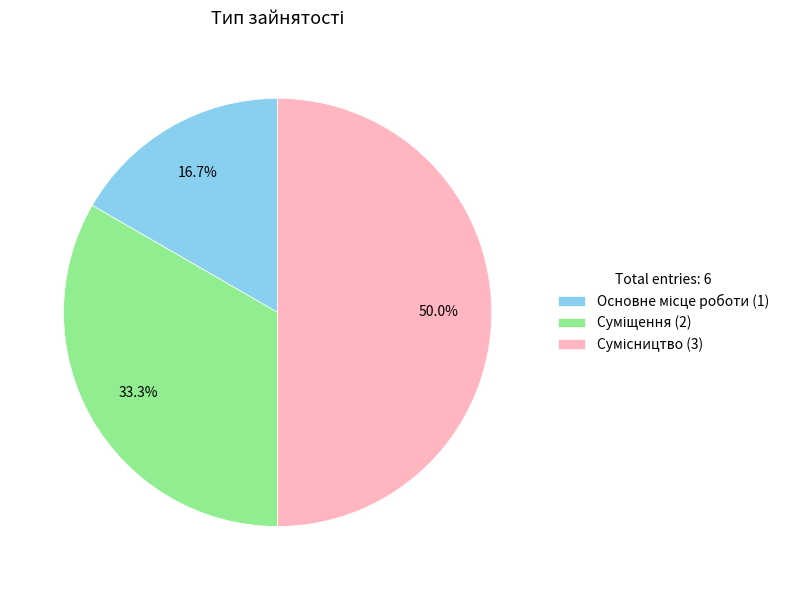

Does Суміщення represent more than half of the total?

No